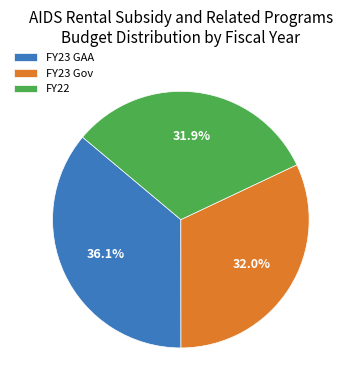

Between FY23 GAA and FY23 Gov, which is larger?

FY23 GAA